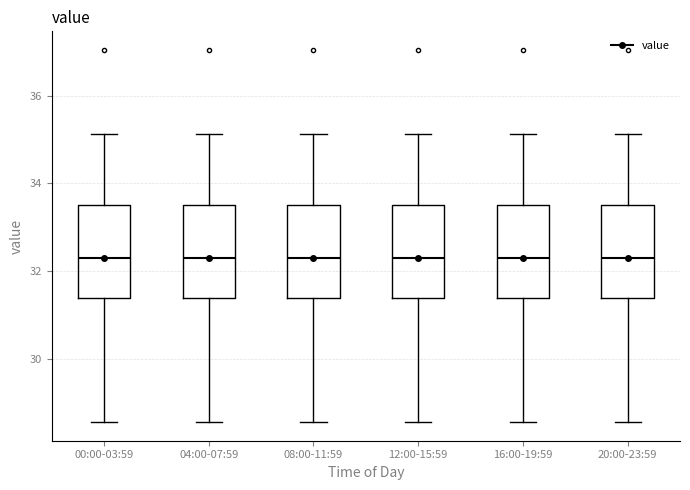

Where does the median line of the box for 16:00-19:59 sit on the y-axis? The values are not printed on the chart, so give them approximately, as read against the axis.

32.4